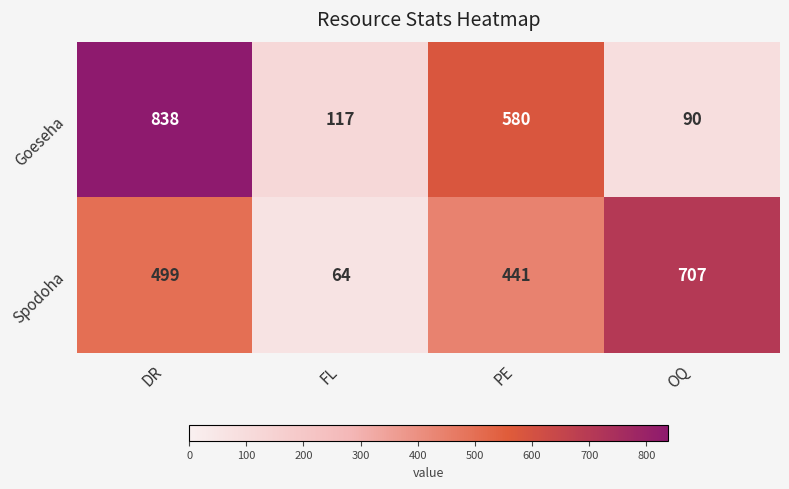

At how many categories does at least one series exceed 717?

1